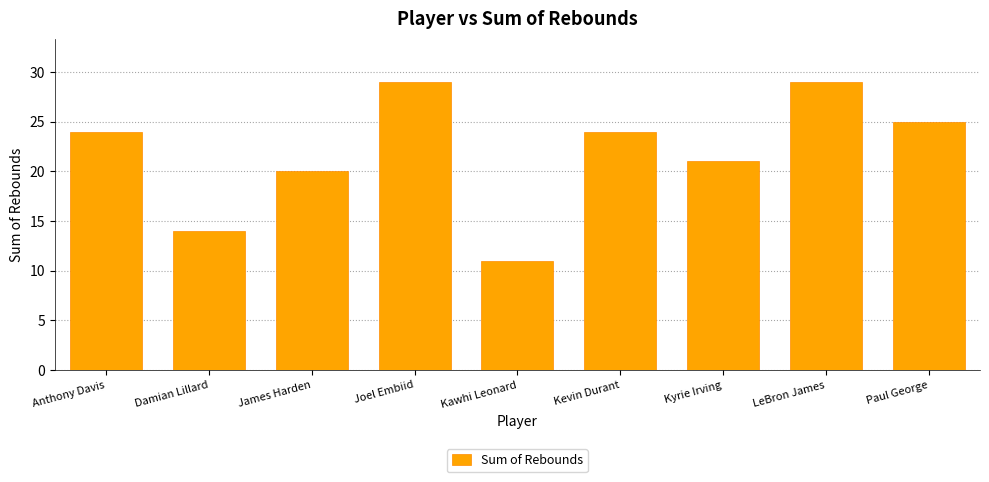

Reading left to right, extract all data points from this chart.

24	14	20	29	11	24	21	29	25